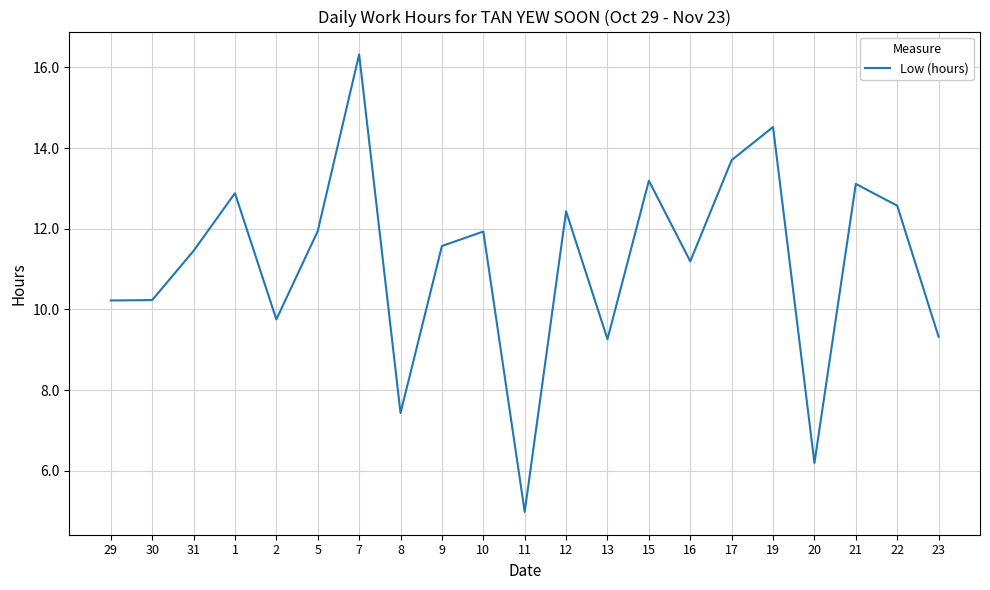

What is the greatest value displayed?

16.3